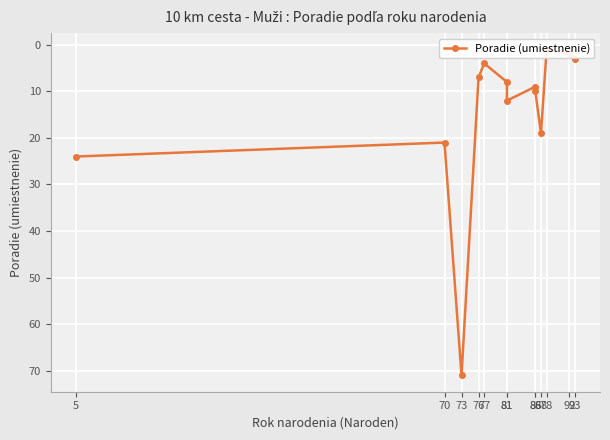

Reading left to right, transcribe all the data shown in this chart.

5=24	70=21	73=71	76=7	77=4	81=8	81=12	86=9	86=10	87=19	88=1	92=2	93=3